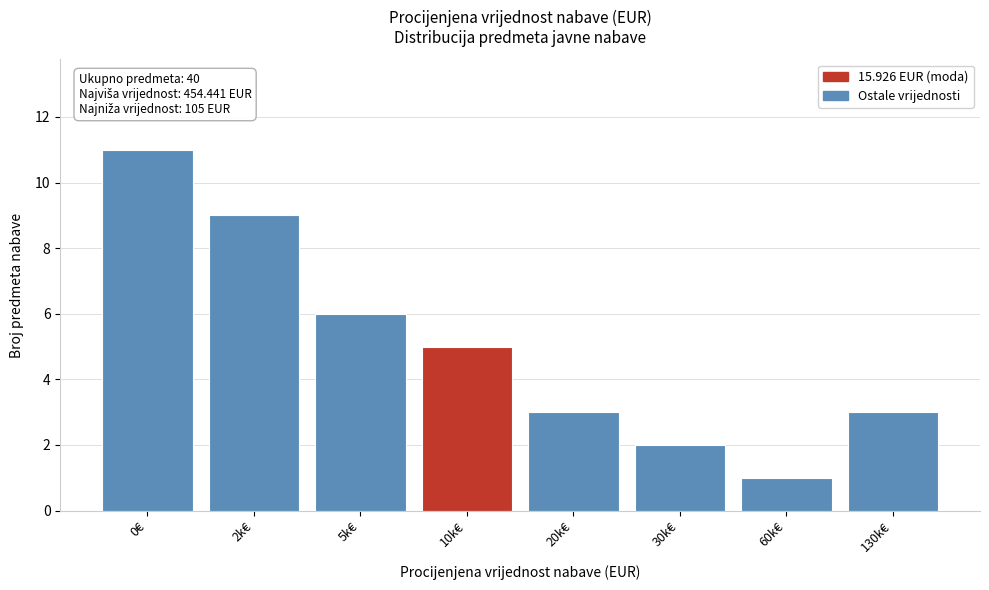

Reading right to left, what are all the values shown in this chart?

3	1	2	3	5	6	9	11